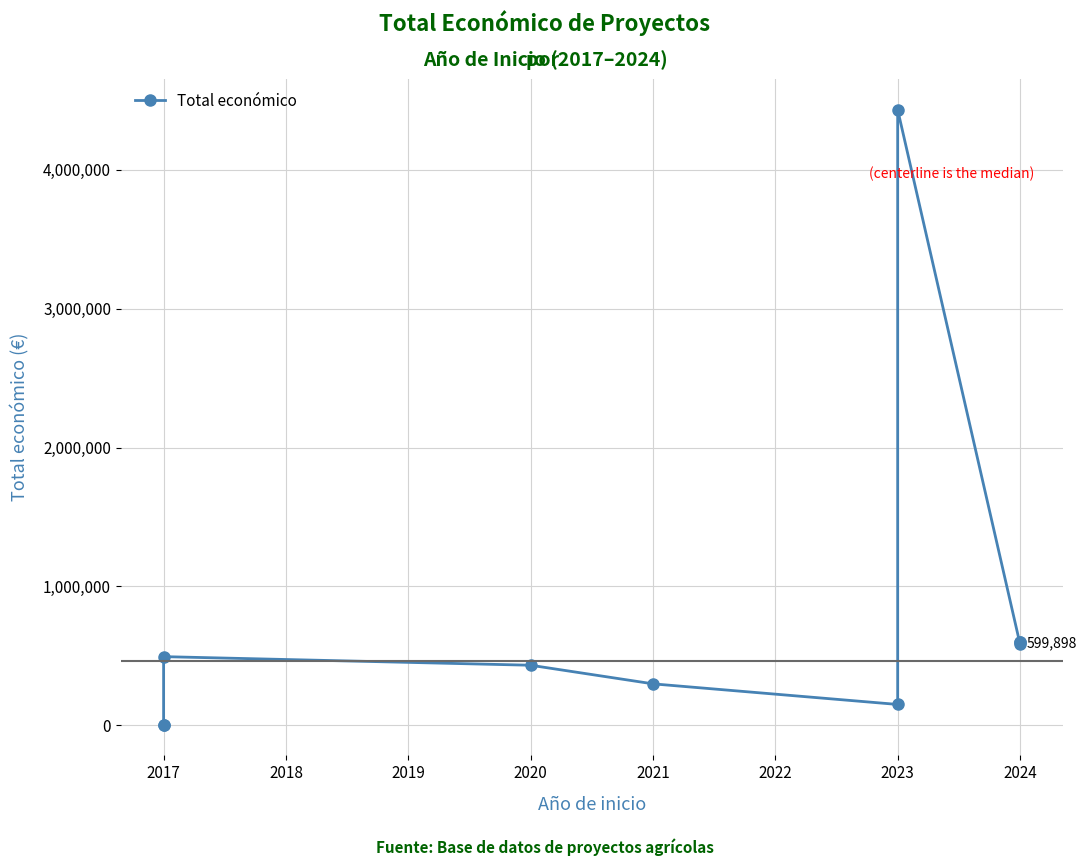

How many distinct data groups are displayed?

1